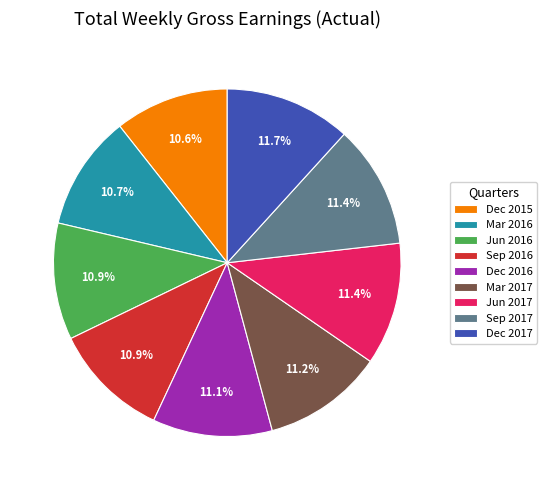

Is Dec 2015 the majority of the pie?

No